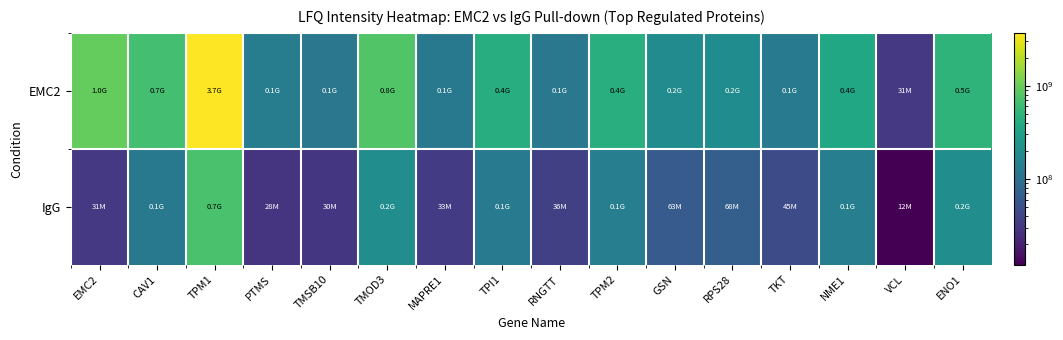

Which has a higher value, PTMS or TKT?

PTMS